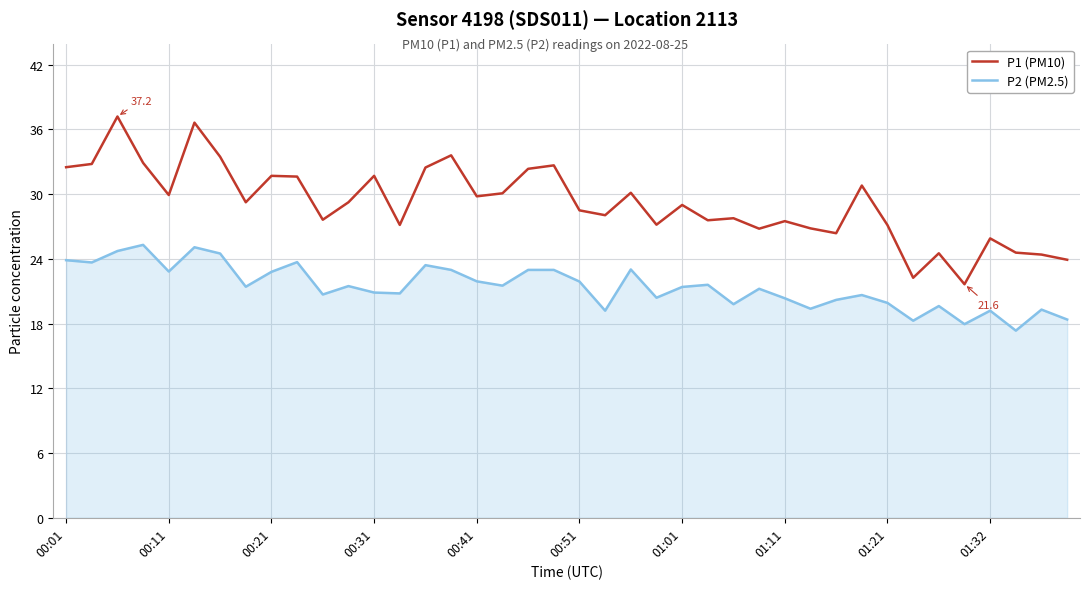

What are all the series names shown in the legend?

P1 (PM10), P2 (PM2.5)